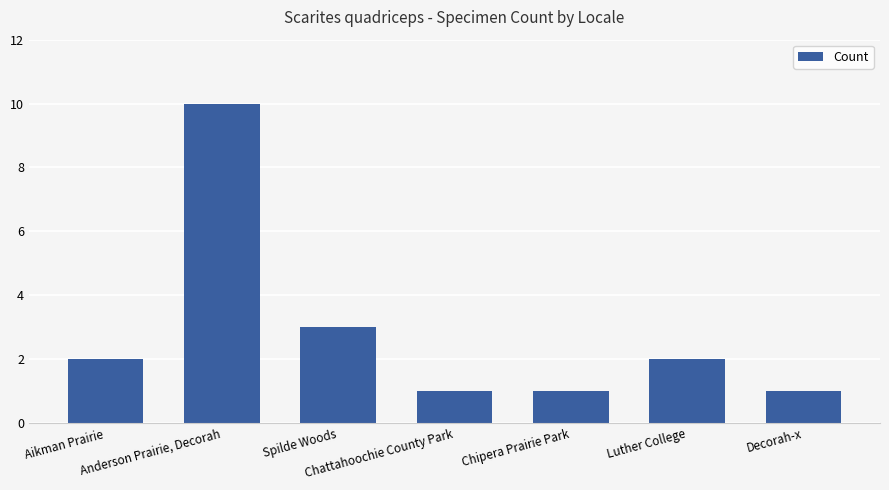

Where is the data nearest to the value 5?

Spilde Woods